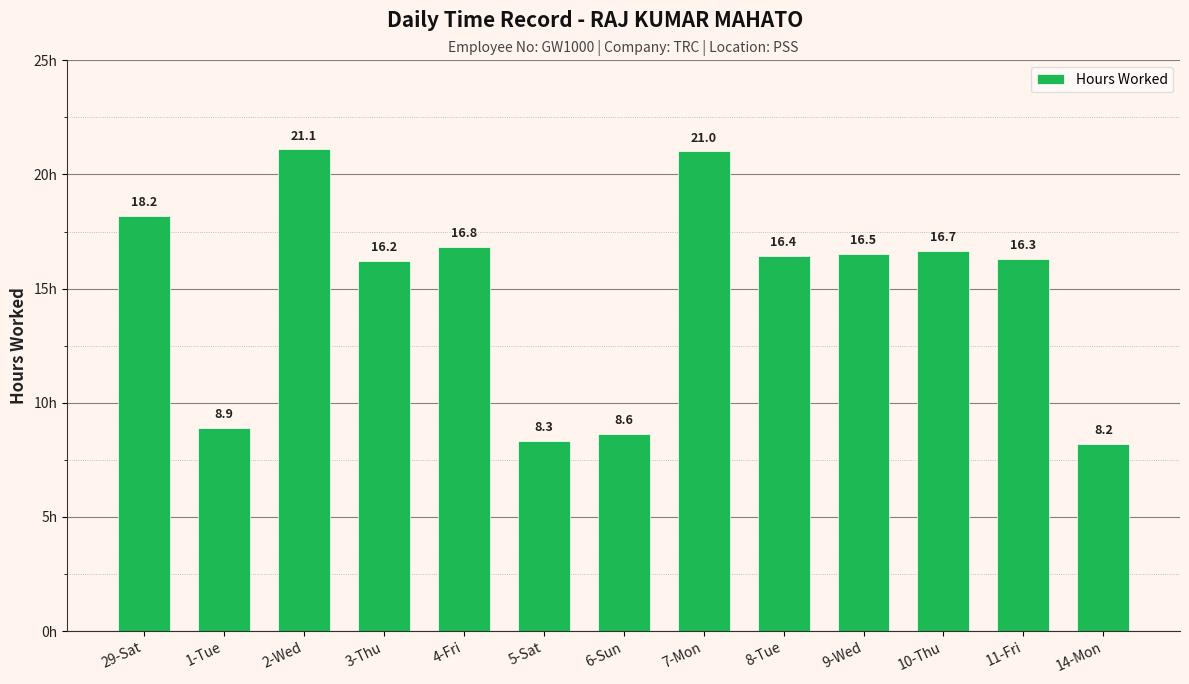

Are the bars grouped side by side (vs. stacked)?

No